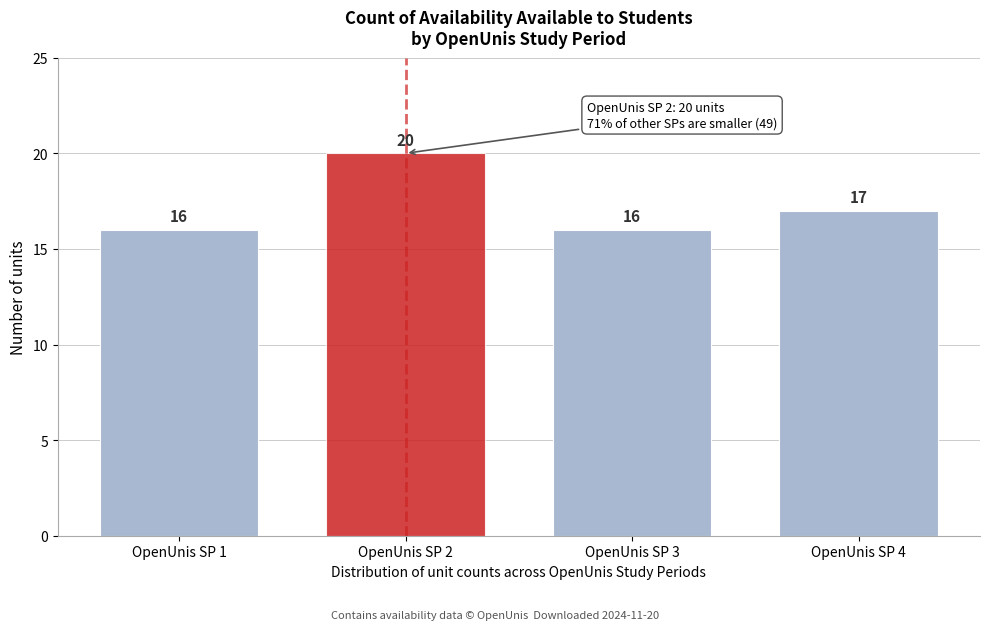

Reading right to left, list all the values displayed in this chart.

OpenUnis SP 4=17	OpenUnis SP 3=16	OpenUnis SP 2=20	OpenUnis SP 1=16